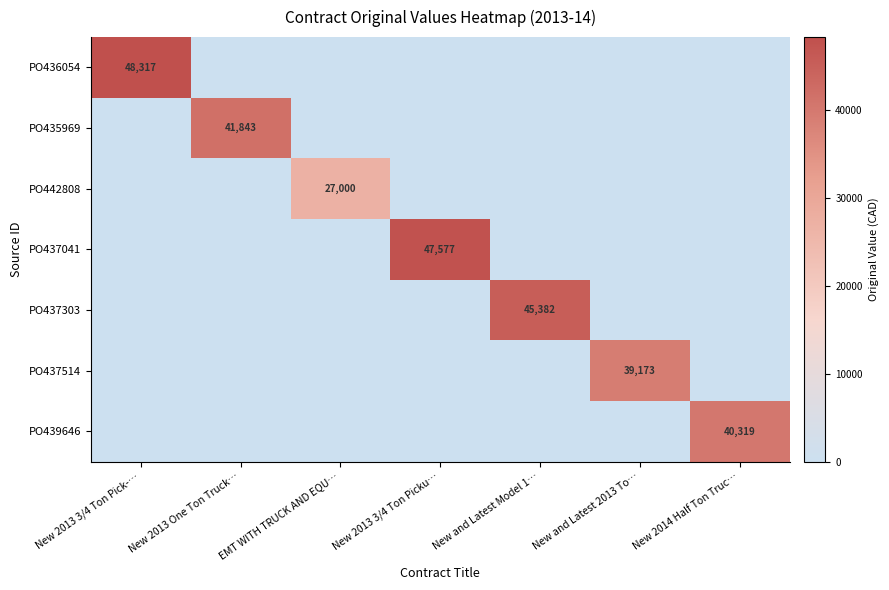

What is the sum of all PO437303 values?

45382